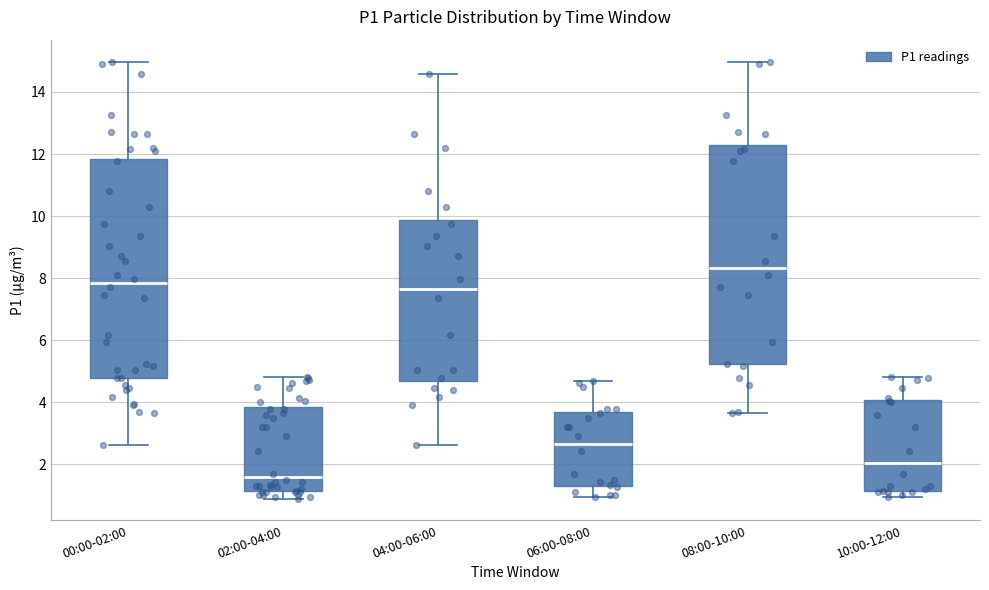

Where is the upper edge of the box for 06:00-08:00 on the y-axis? The values are not printed on the chart, so give them approximately, as read against the axis.

3.6